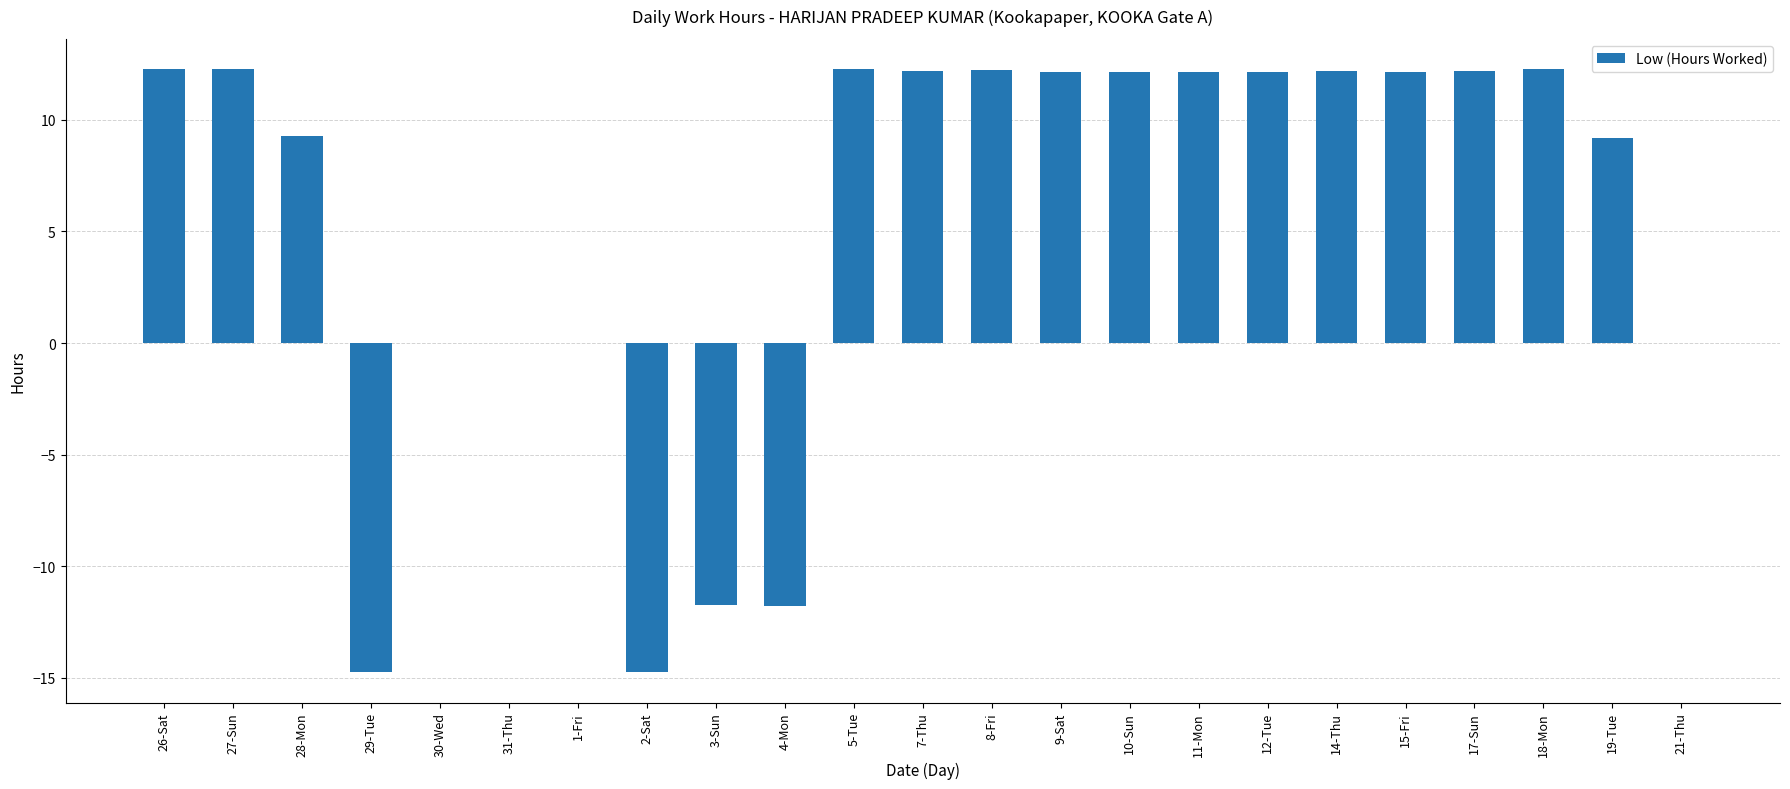

Does the chart contain stacked bars?

No